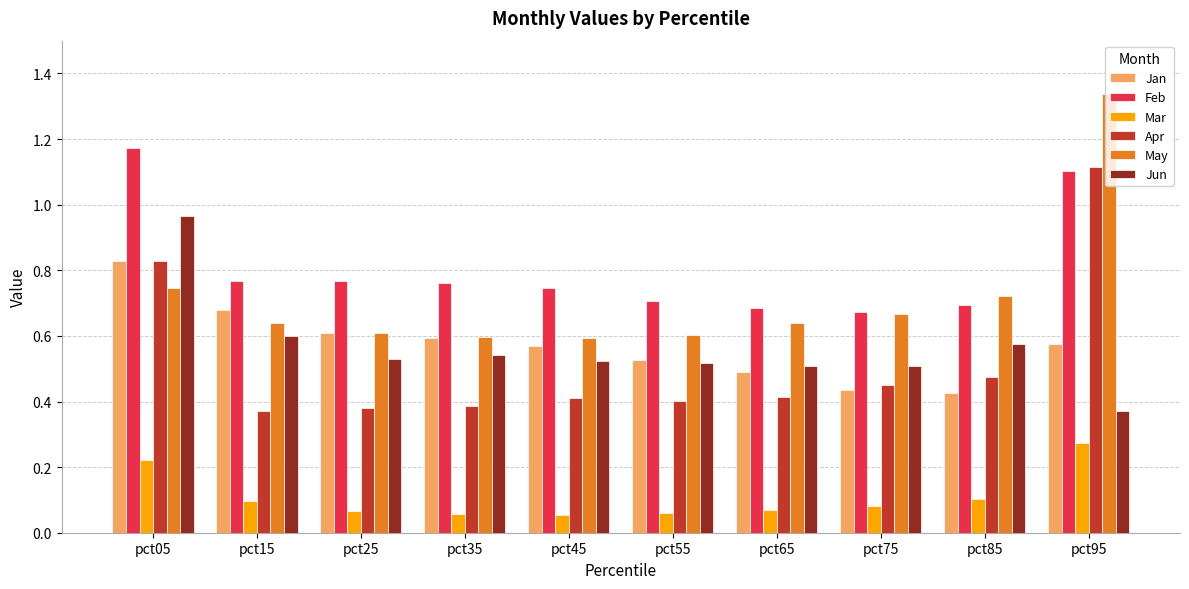

Is the value of May at pct25 greater than the value of Feb at pct85?

No